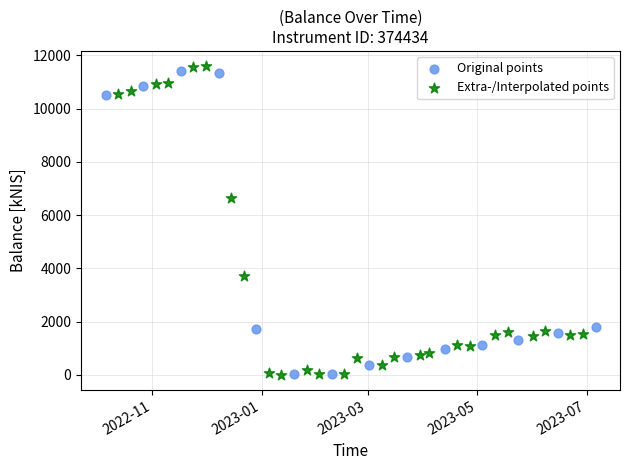

What are all the series names shown in the legend?

Original points, Extra-/Interpolated points